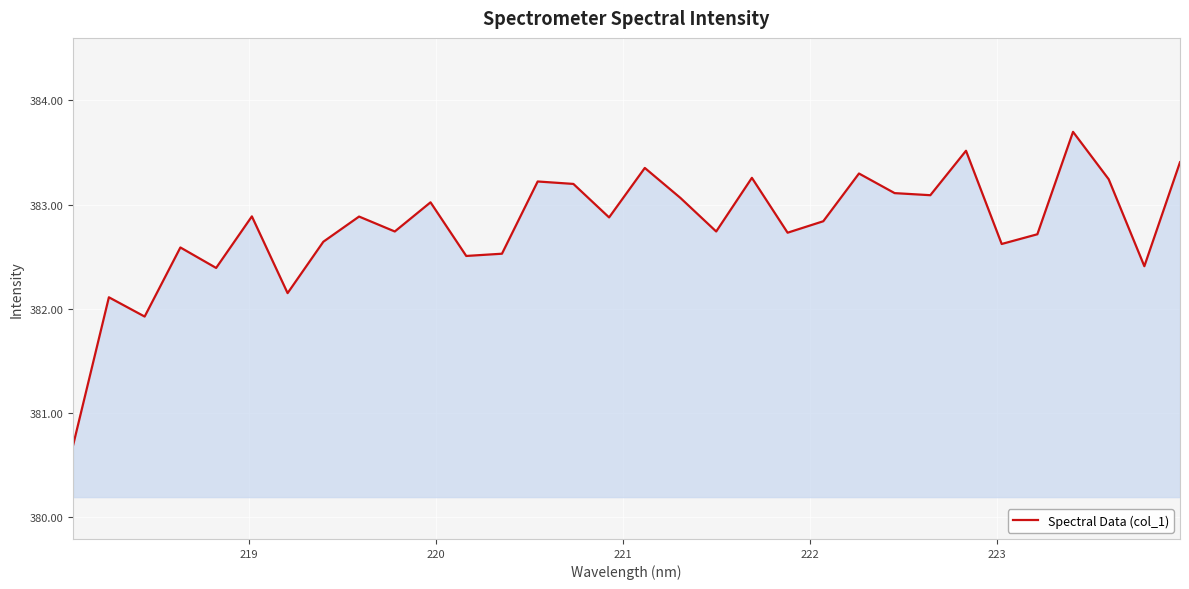

What is the difference between the maximum and minimum values?

3.0